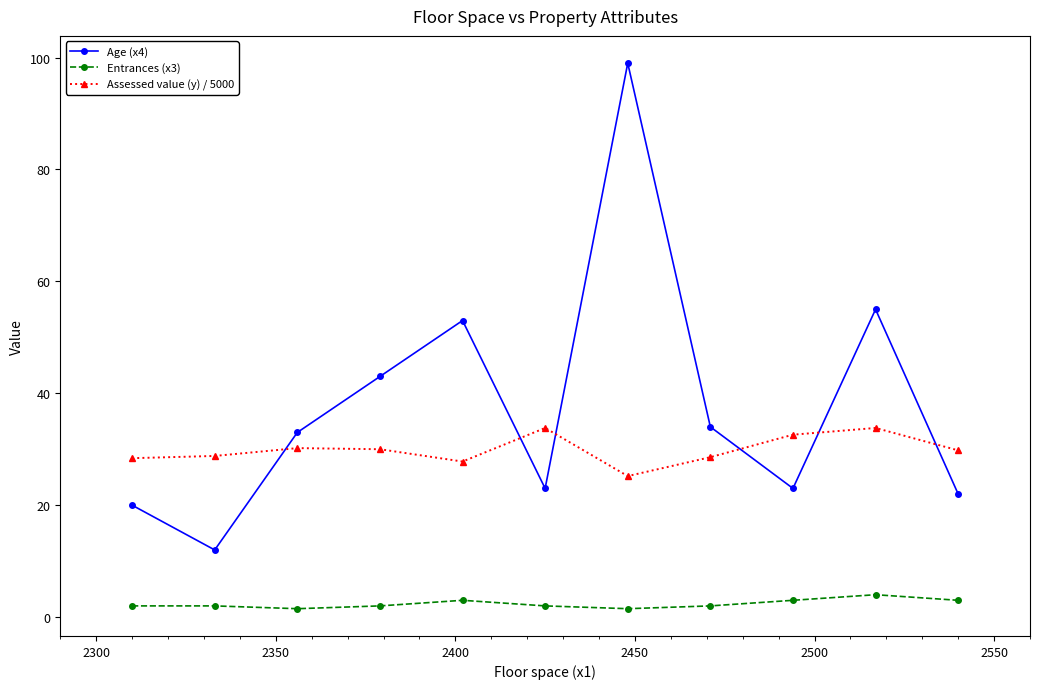

What are all the series names shown in the legend?

Age (x4), Entrances (x3), Assessed value (y) / 5000